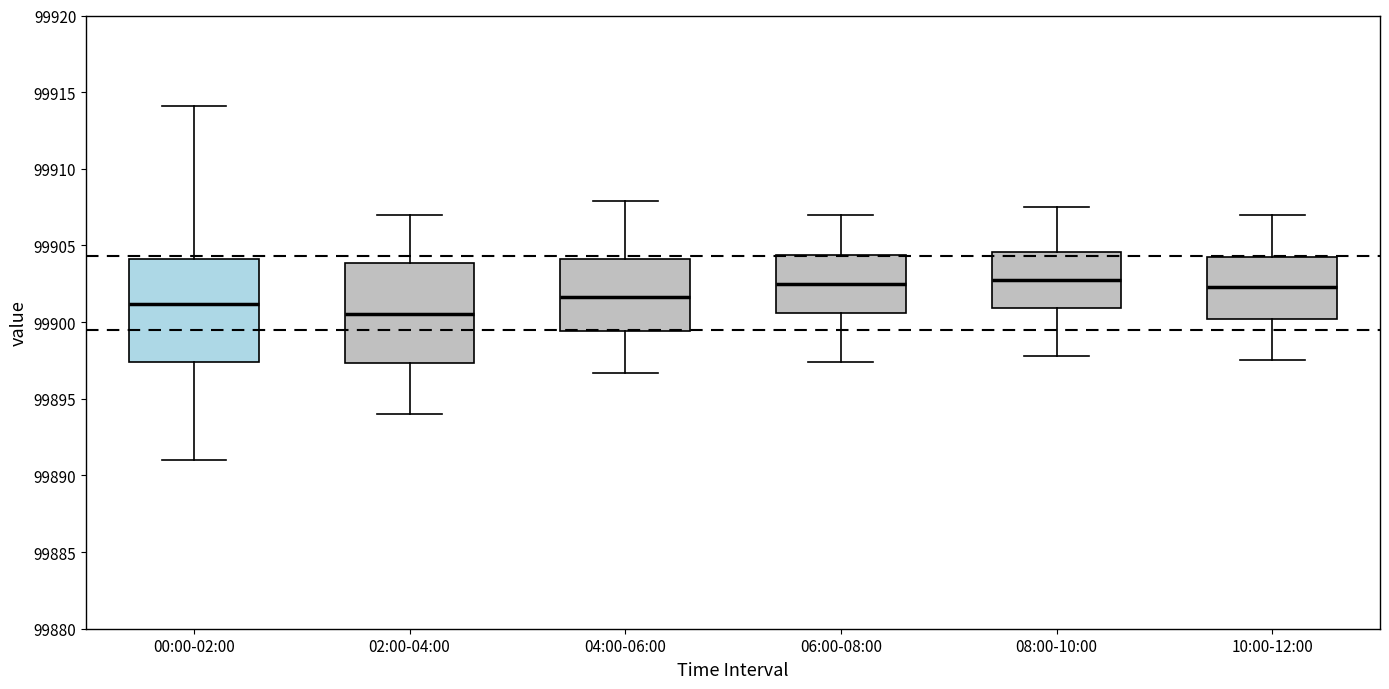

Reading left to right, read every box against the y-axis: the position of its median line, the range the box covers, and the ends of its whiskers. The values are not printed on the chart, so give them approximately, as read against the axis.

00:00-02:00: median 99901.0, box 99897.5 to 99904.0, whiskers 99891.0 to 99914.0
02:00-04:00: median 99900.5, box 99897.5 to 99904.0, whiskers 99894.0 to 99907.0
04:00-06:00: median 99901.5, box 99899.5 to 99904.0, whiskers 99896.5 to 99908.0
06:00-08:00: median 99902.5, box 99900.5 to 99904.5, whiskers 99897.5 to 99907.0
08:00-10:00: median 99903.0, box 99901.0 to 99904.5, whiskers 99898.0 to 99907.5
10:00-12:00: median 99902.5, box 99900.0 to 99904.0, whiskers 99897.5 to 99907.0